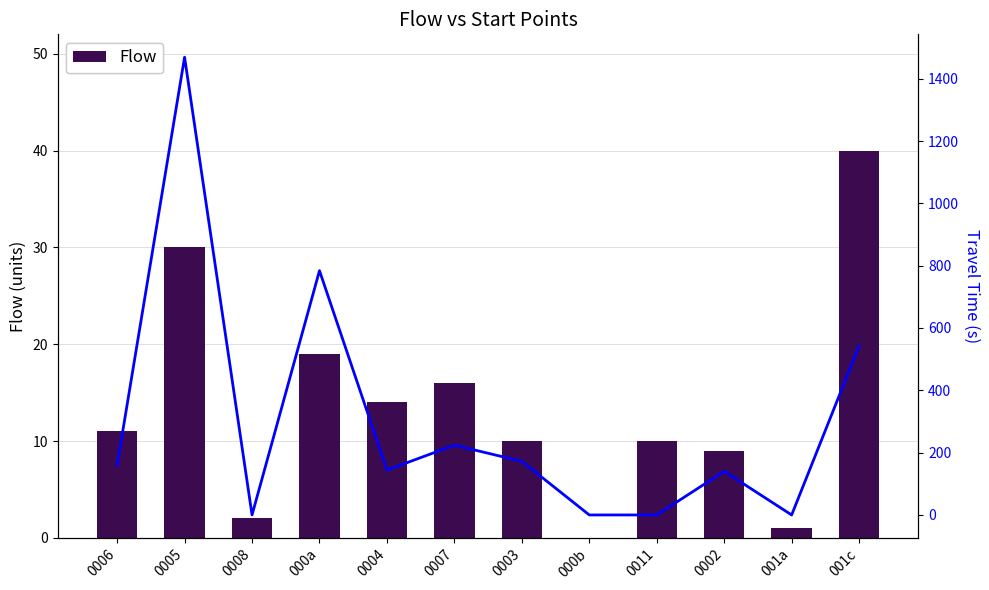

The Flow series shows 10 at 0011. True or false?

True